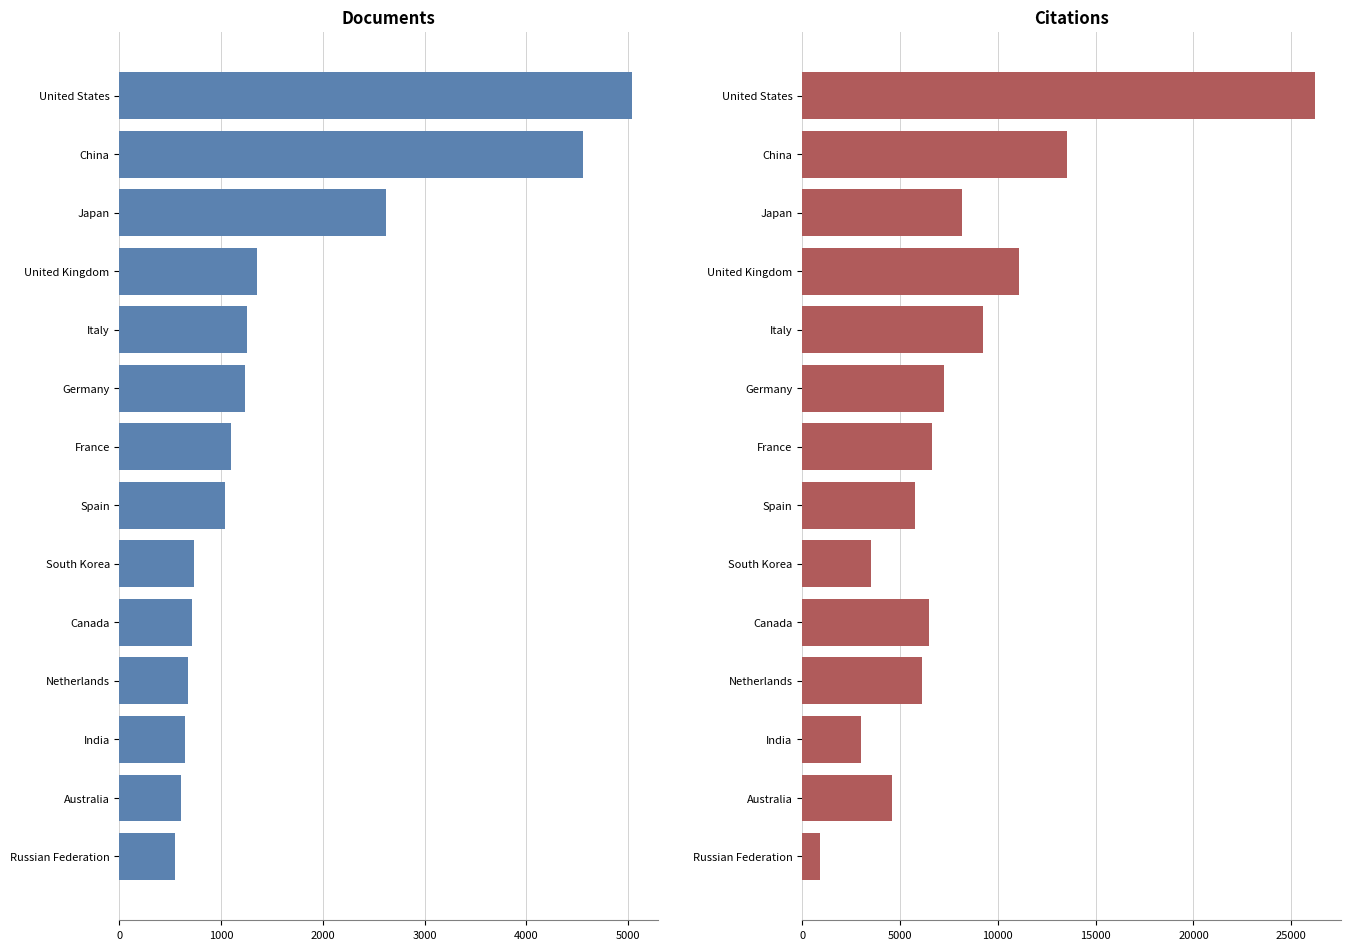

What position from the right is Italy?

10